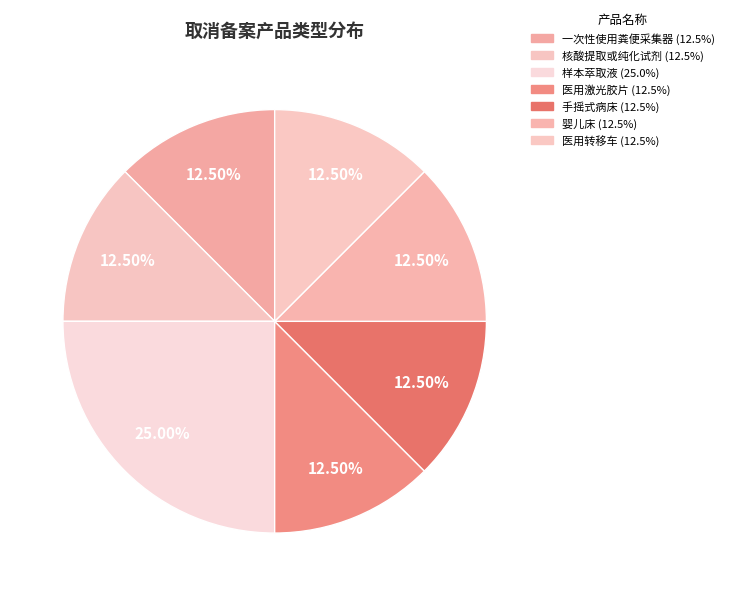

Is the sum of 医用转移车 and 一次性使用粪便采集器 greater than half?

No